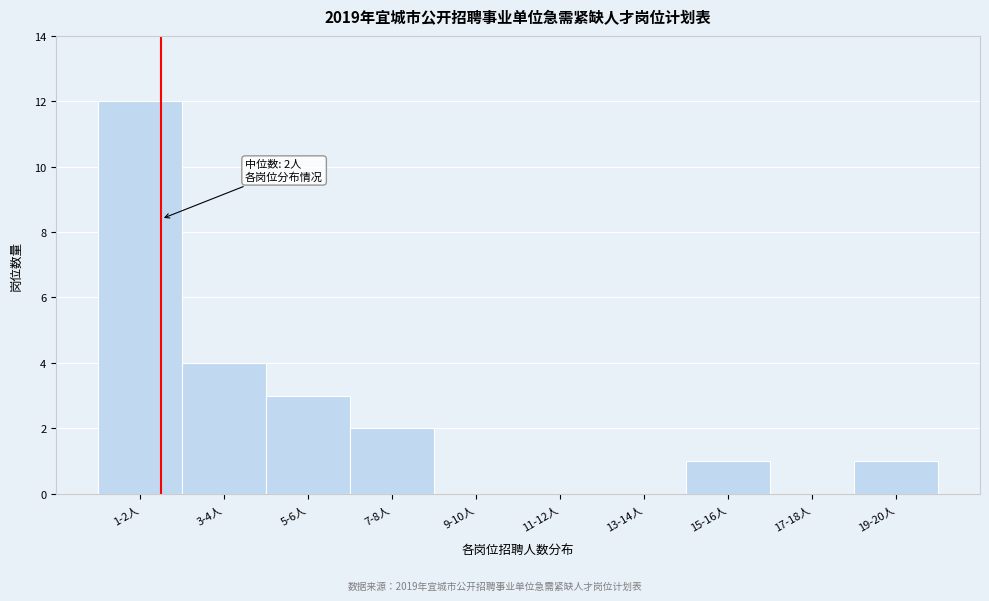

Reading left to right, list all the values displayed in this chart.

1-2人=12	3-4人=4	5-6人=3	7-8人=2	9-10人=0	11-12人=0	13-14人=0	15-16人=1	17-18人=0	19-20人=1